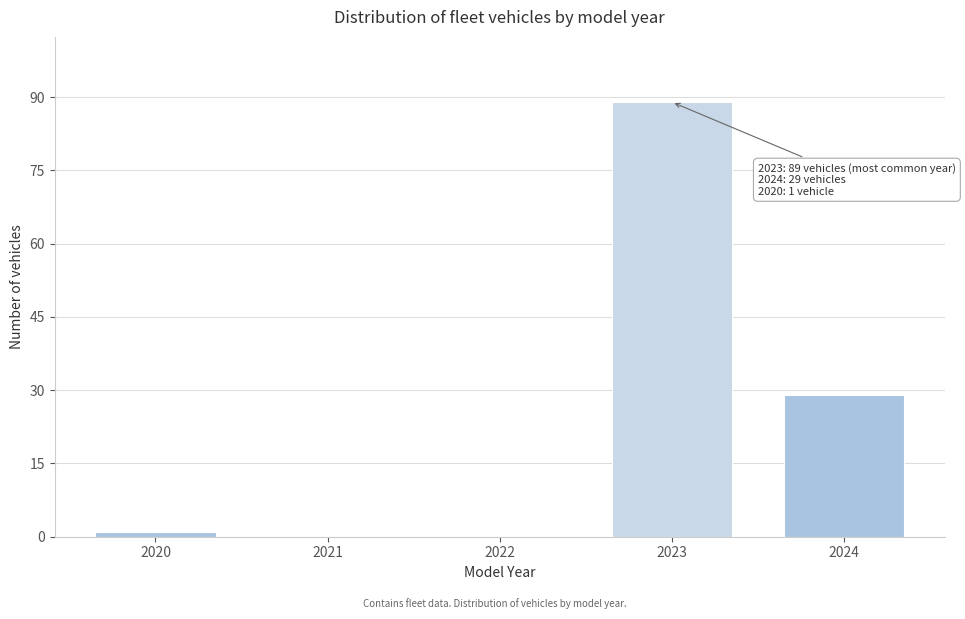

Reading left to right, list all the values displayed in this chart.

2020=1	2021=0	2022=0	2023=89	2024=29